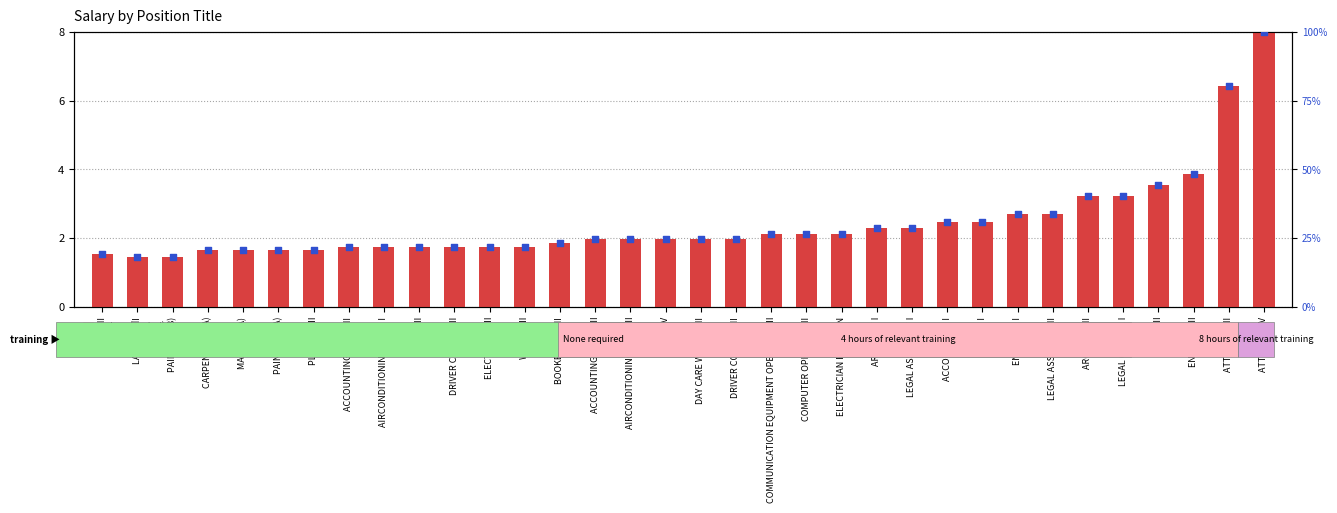

Which series reaches the minimum Y coordinate?

salary (scaled)